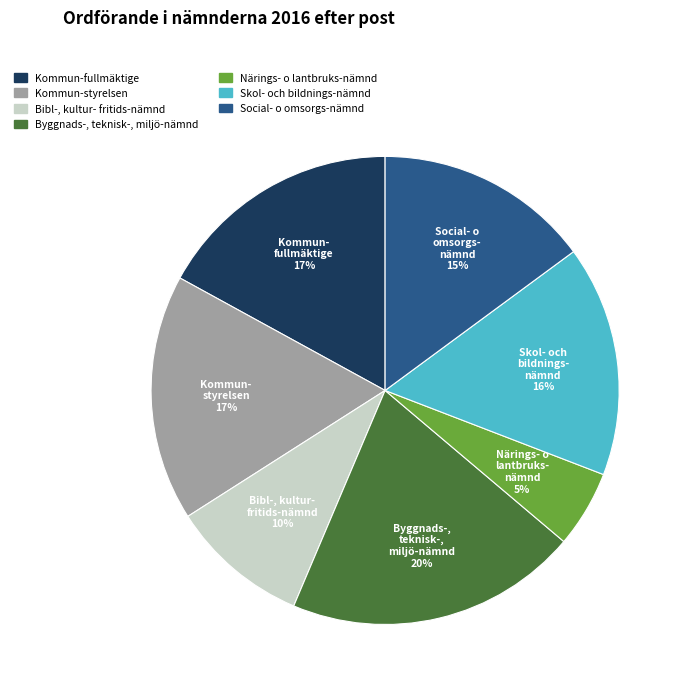

What percentage is the Byggnads-, teknisk-, miljö-nämnd slice, to the nearest percent?

20%